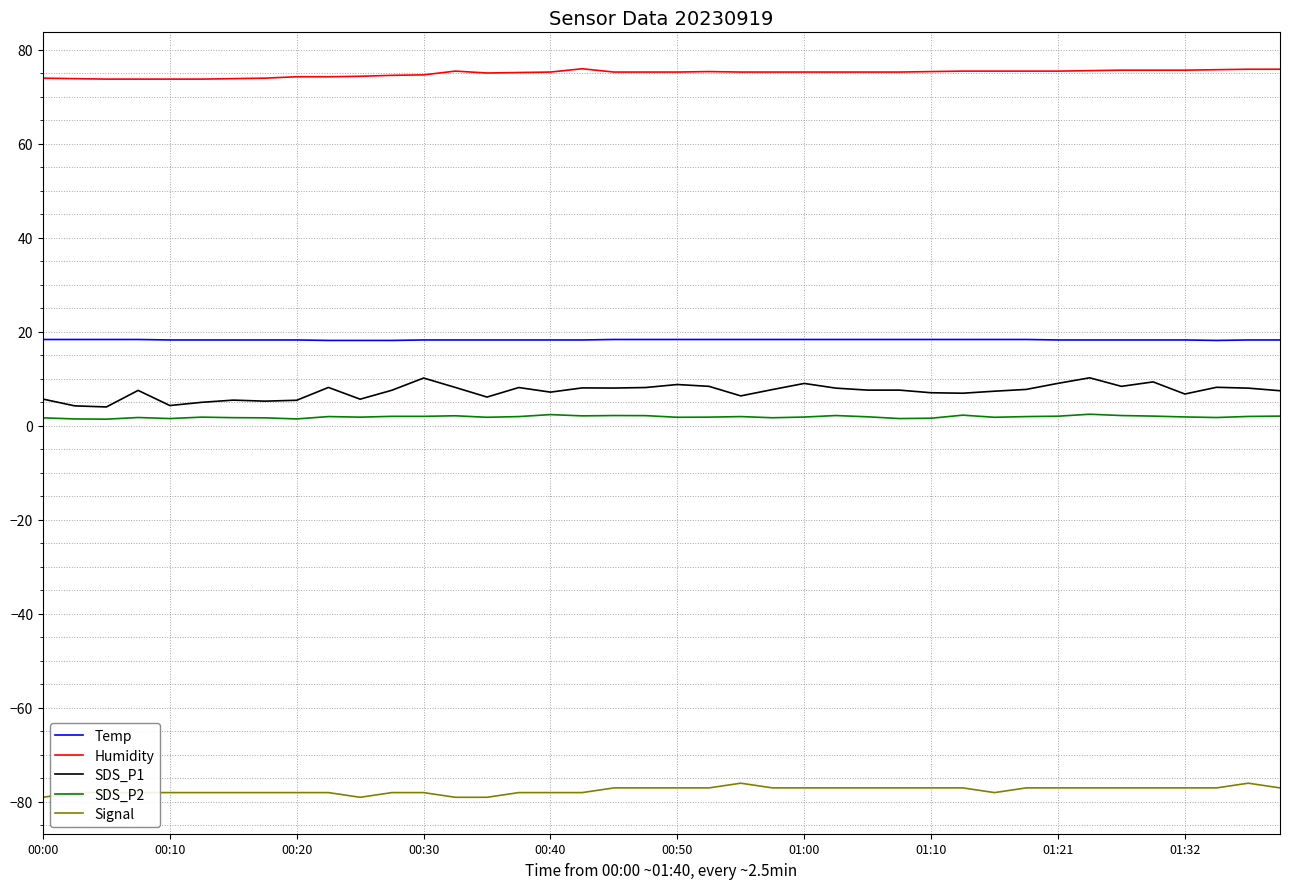

What is the highest value of the Signal series?

-76.0